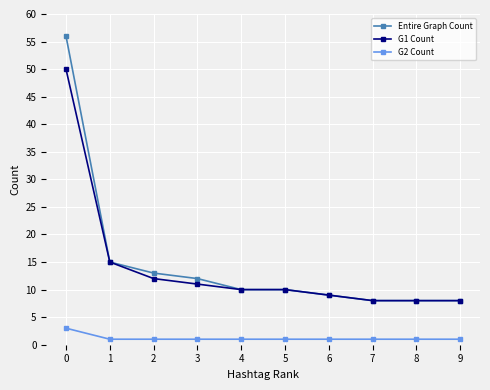

Which series has the largest range (max minus min)?

Entire Graph Count